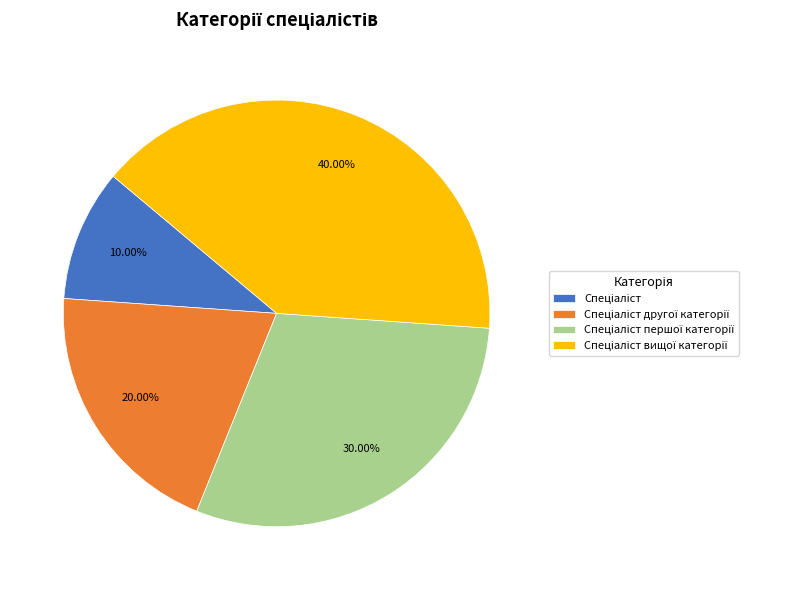

How many slices are in this pie chart?

4